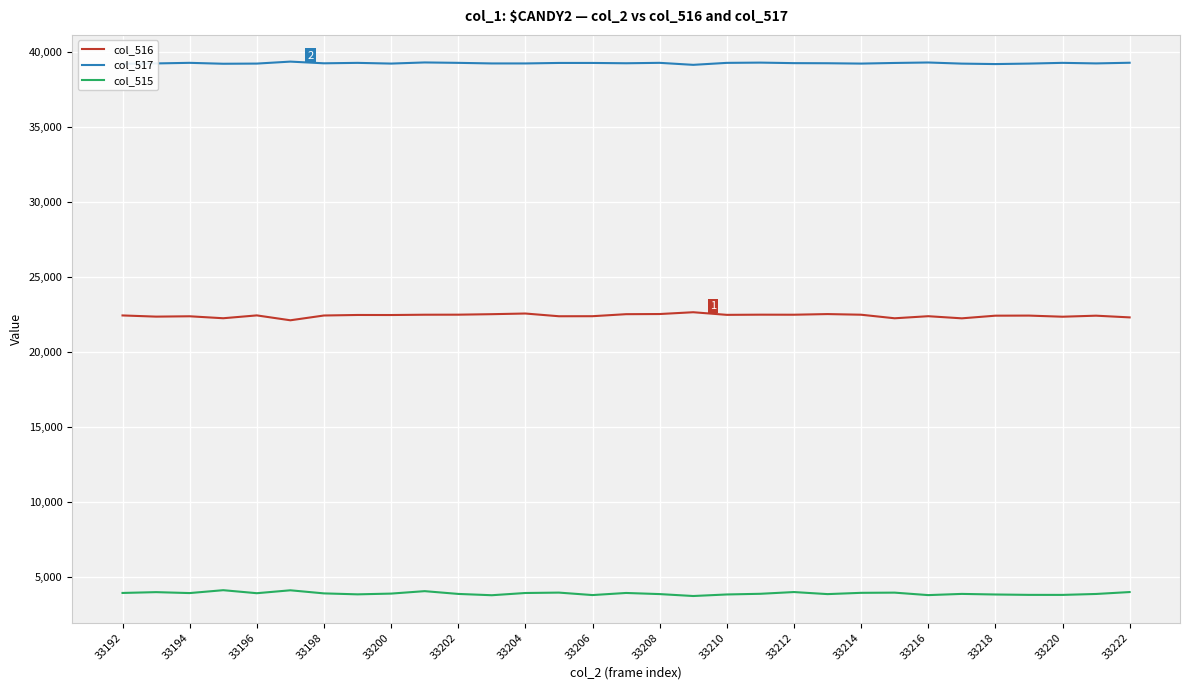

Rank the series by their average value, from lowest to highest.

col_515, col_516, col_517